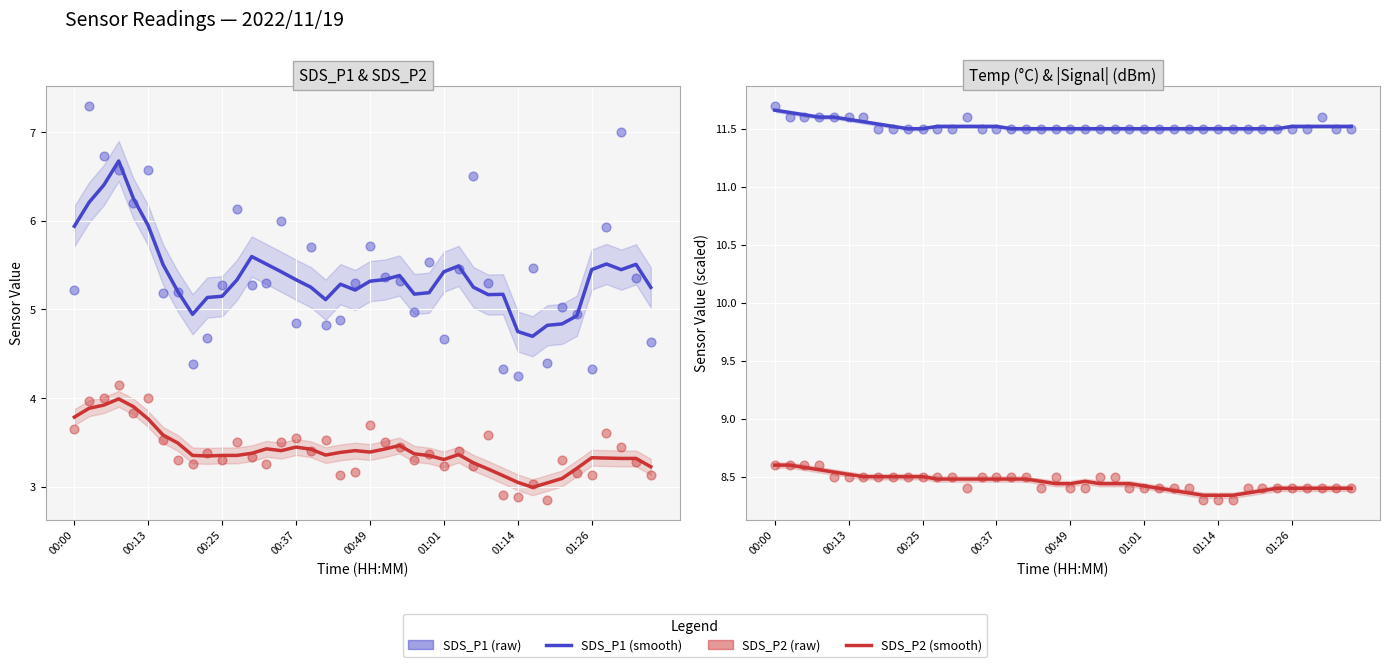

What is the total value across all series at 01:01?

27.8